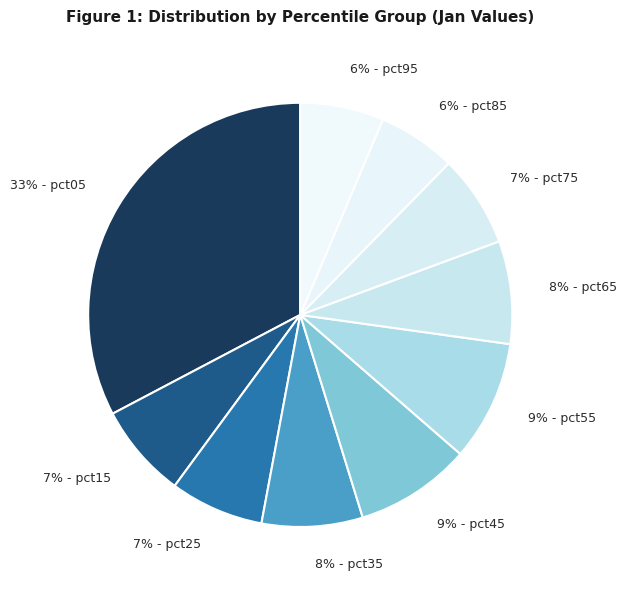

Count the number of slices in the pie.

10